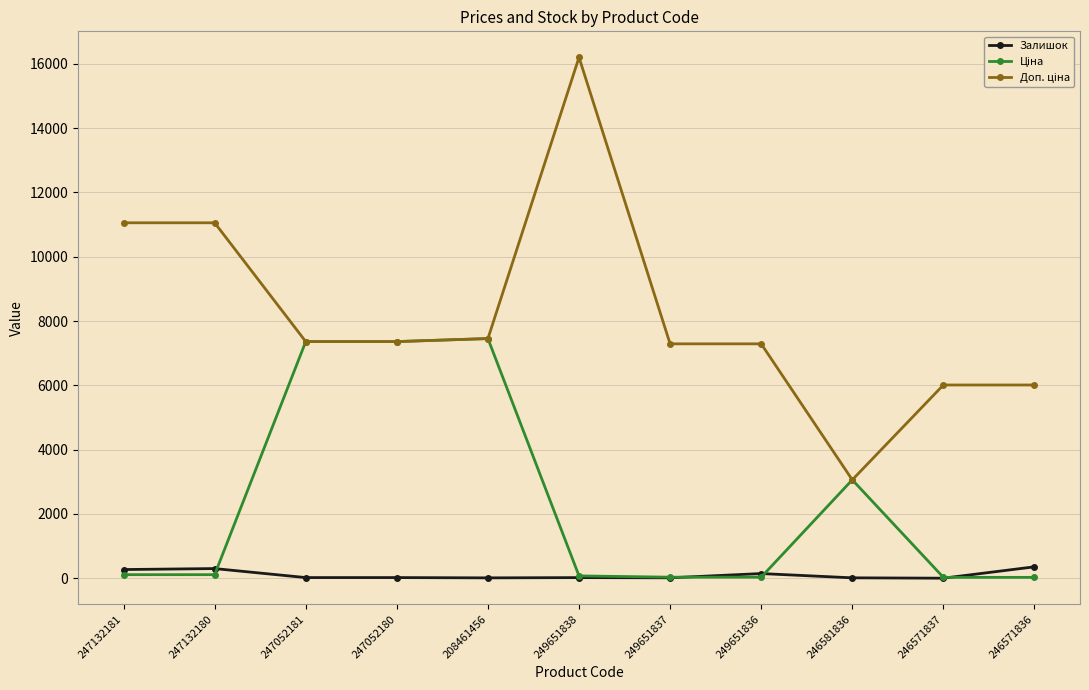

What is the lowest value of the Залишок series?

1.0